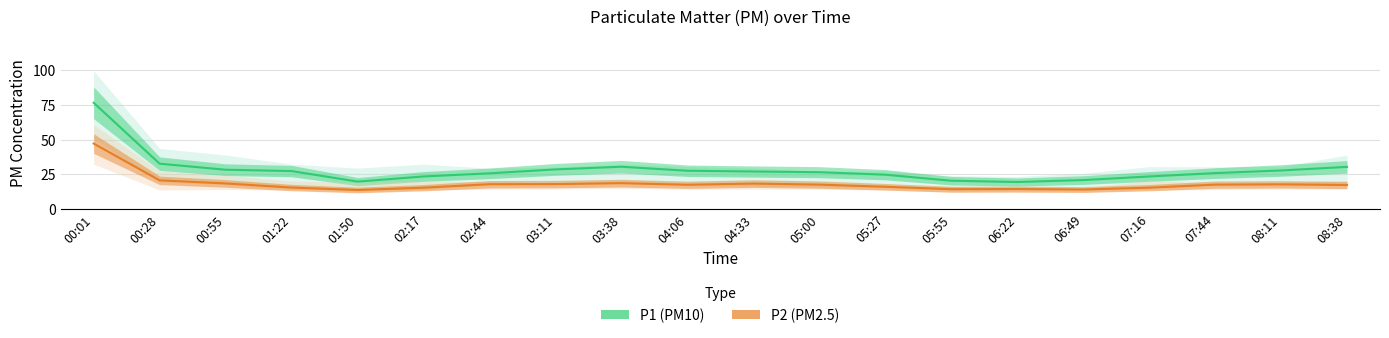

How many data points in P2 (PM2.5) are less than 17?

8